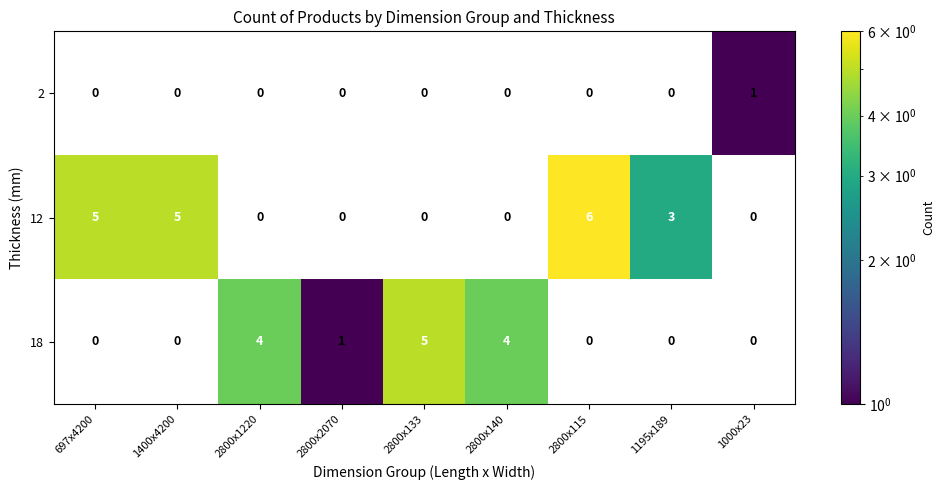

Reading right to left, extract all data points from this chart.

2: 1	0	0	0	0	0	0	0	0
12: 0	3	6	0	0	0	0	5	5
18: 0	0	0	4	5	1	4	0	0